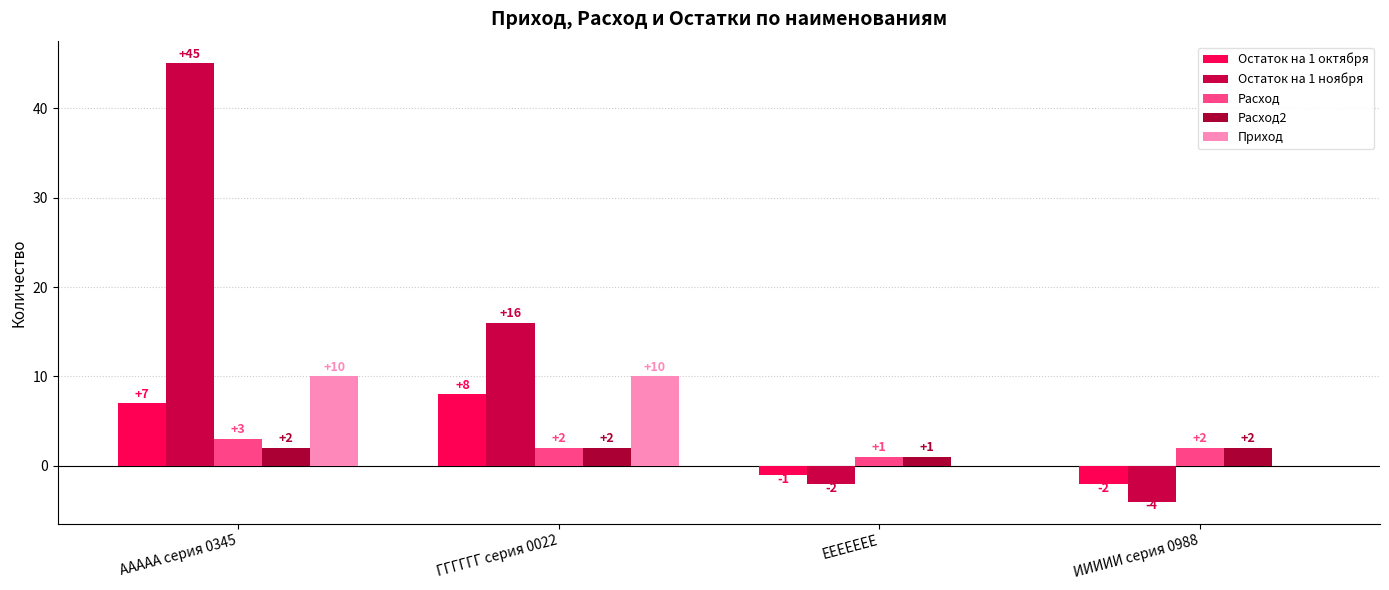

Where does the Остаток на 1 октября series first go above 7?

ГГГГГГ серия 0022